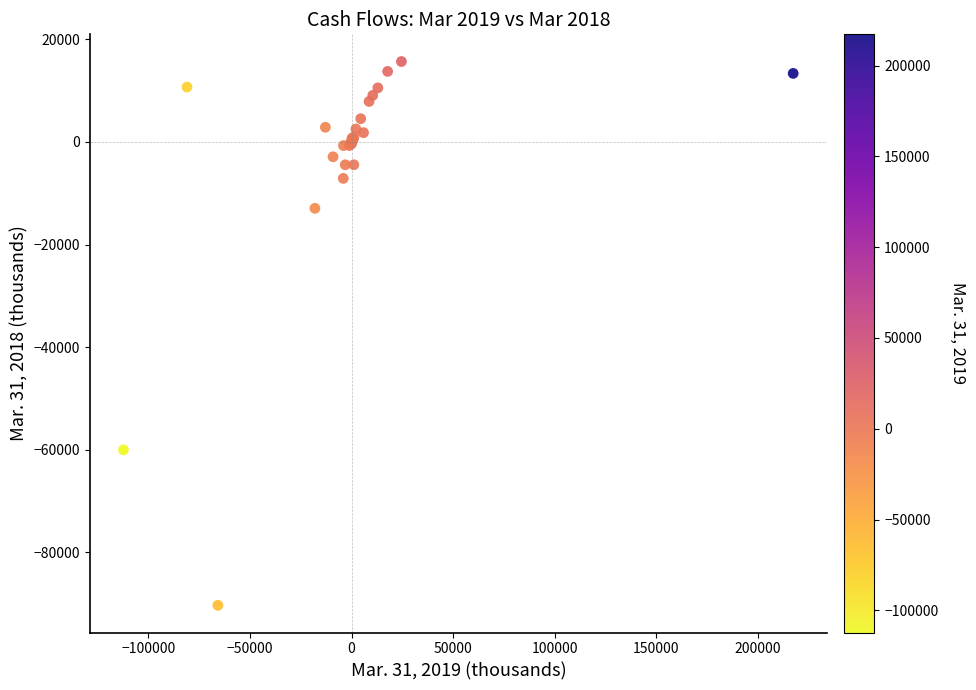

What Y value in the scatter plot is closest to -37343?

-60046